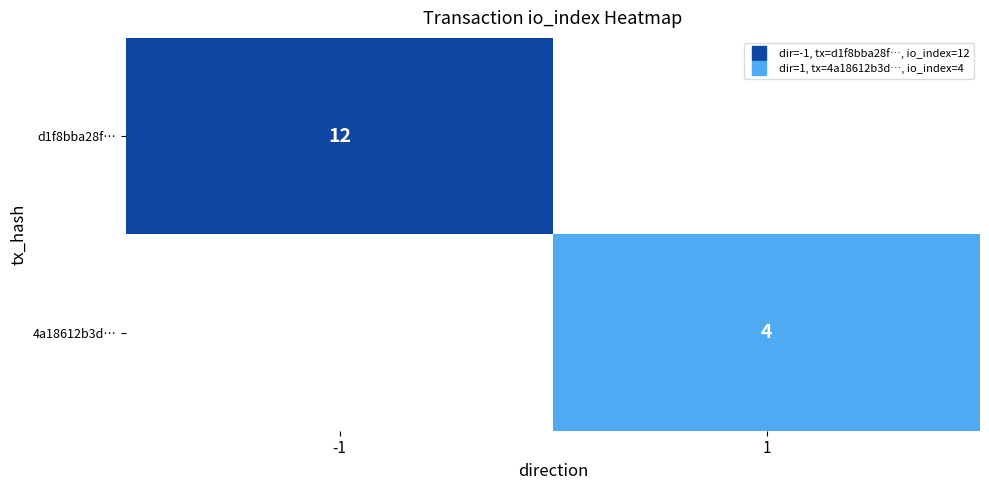

Rank the series at -1 from lowest to highest value.

4a18612b3d…, d1f8bba28f…